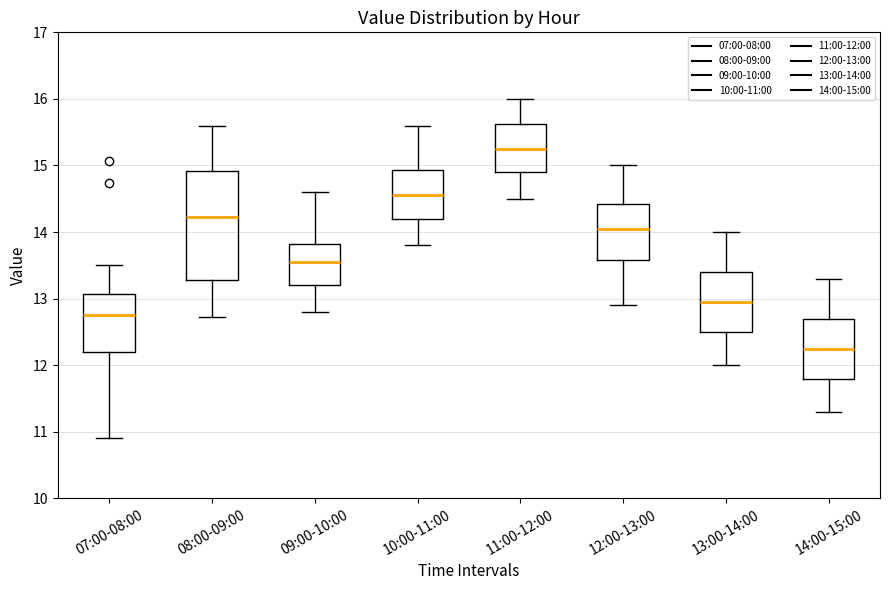

Comparing the boxes themselves (not the whiskers), which one is the tallest?

08:00-09:00